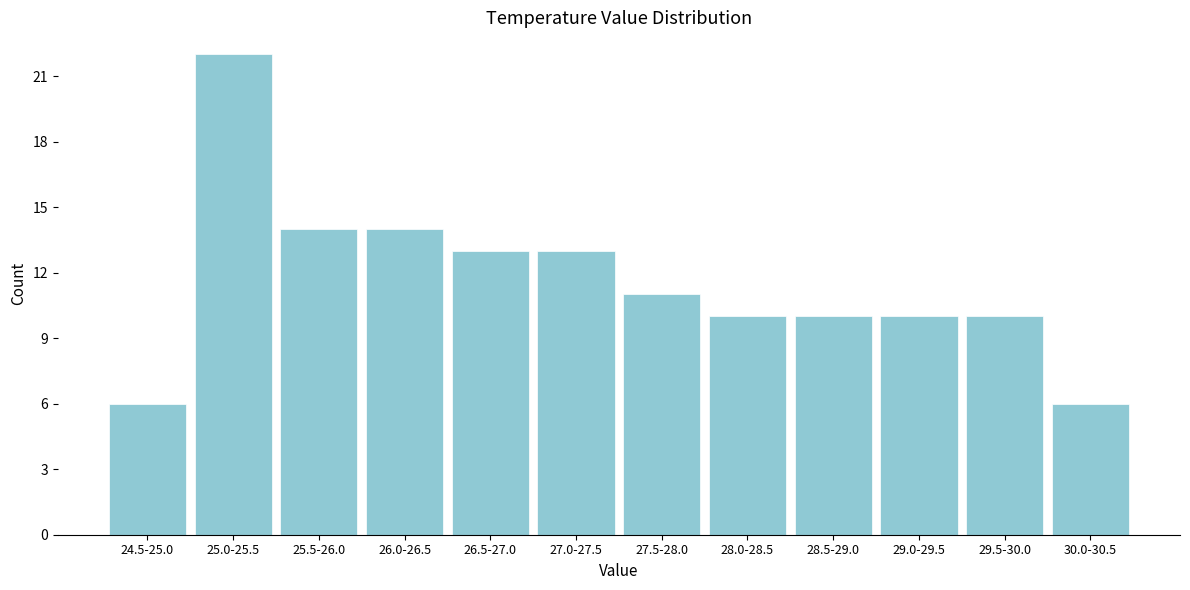

Reading left to right, extract all data points from this chart.

6	22	14	14	13	13	11	10	10	10	10	6